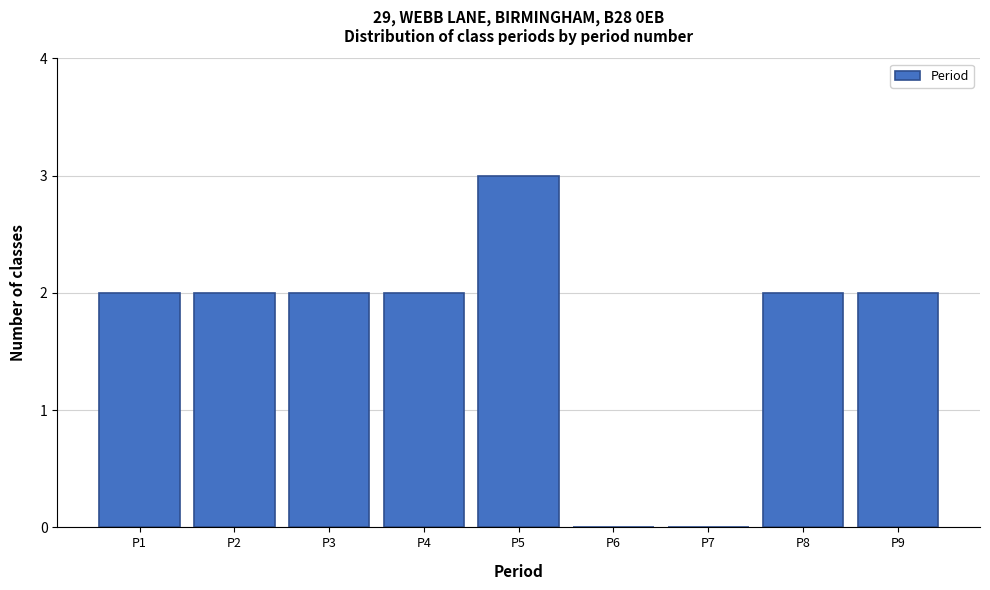

Reading left to right, extract all data points from this chart.

P1=2	P2=2	P3=2	P4=2	P5=3	P6=0	P7=0	P8=2	P9=2